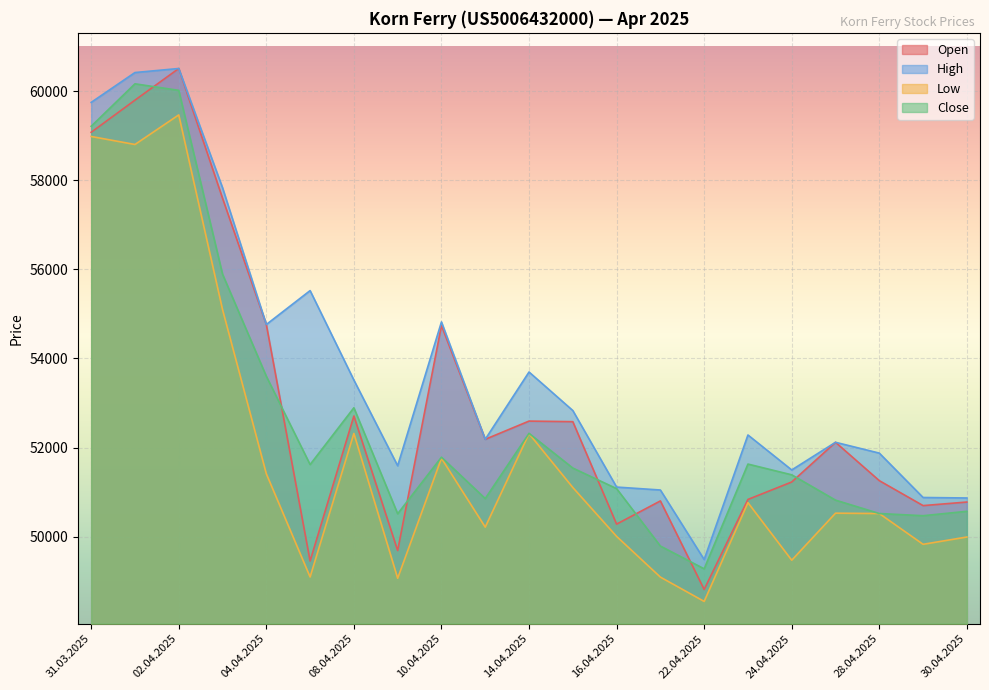

True or false: High has a value of 29281 at 24.04.2025.

False